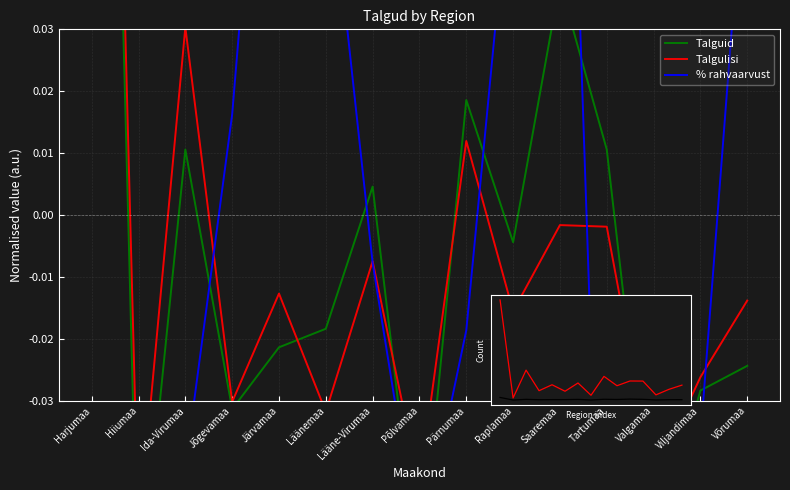

What is the average value of the Talgulisi series?

2254.2